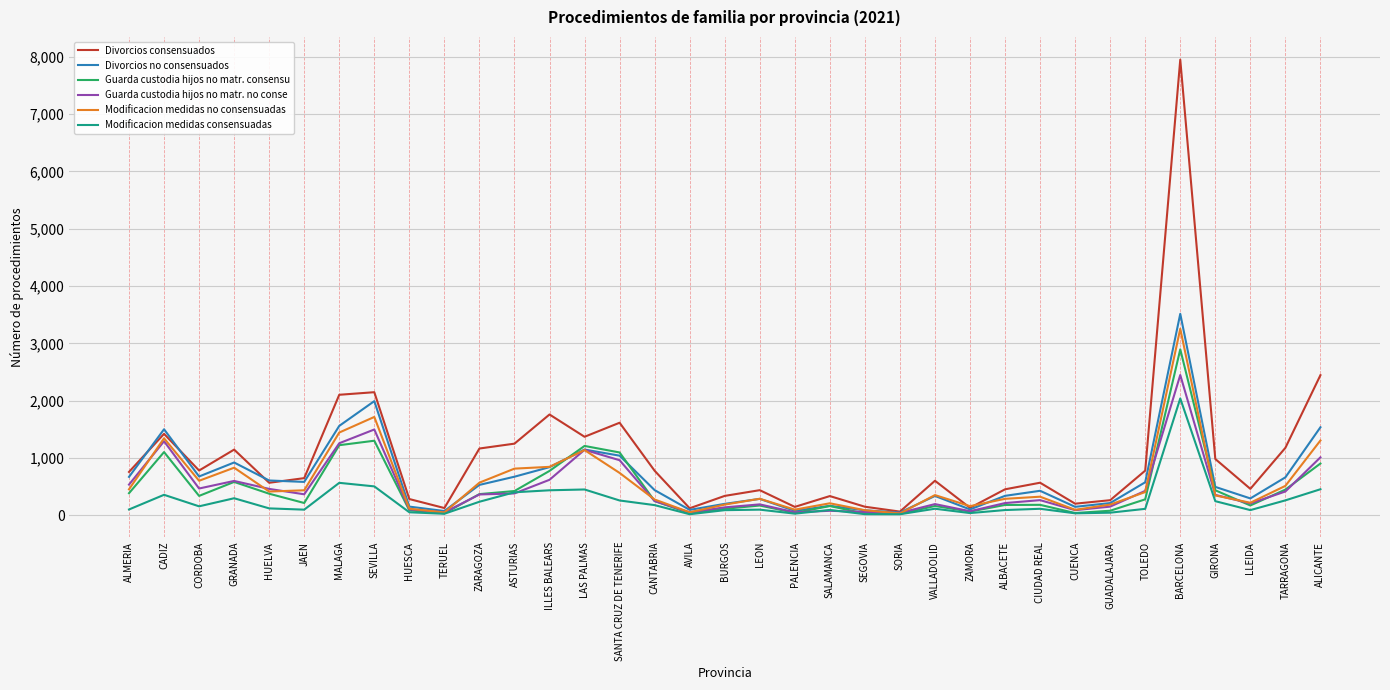

After their last crossing, which series has the higher values: Guarda custodia hijos no matr. consensu or Divorcios no consensuados?

Divorcios no consensuados